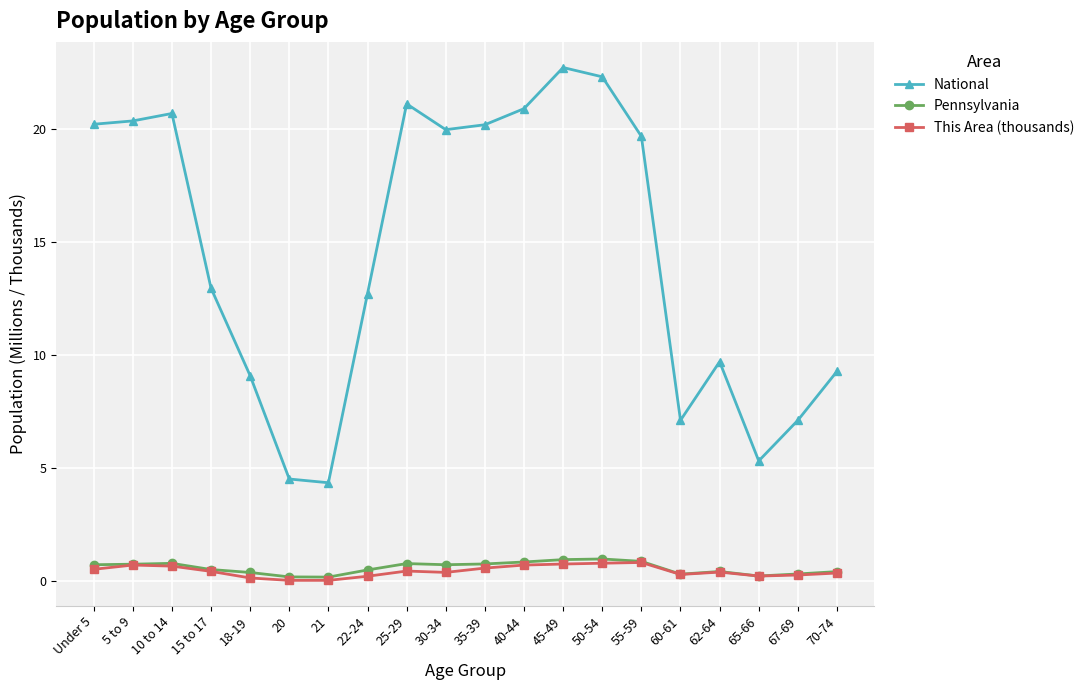

True or false: National has more than 2 points higher than both neighbors.

True